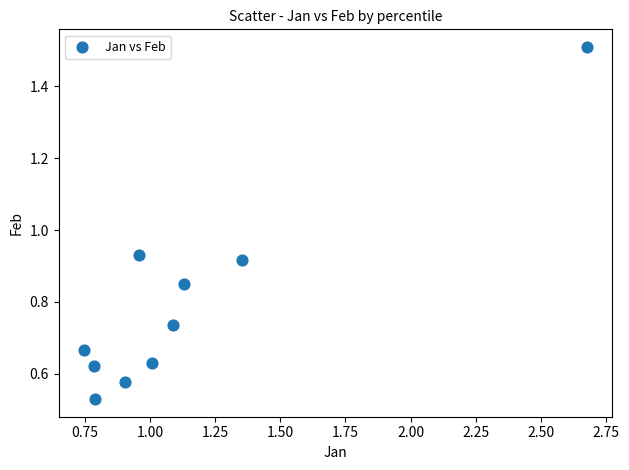

What is the average Y value?

0.8